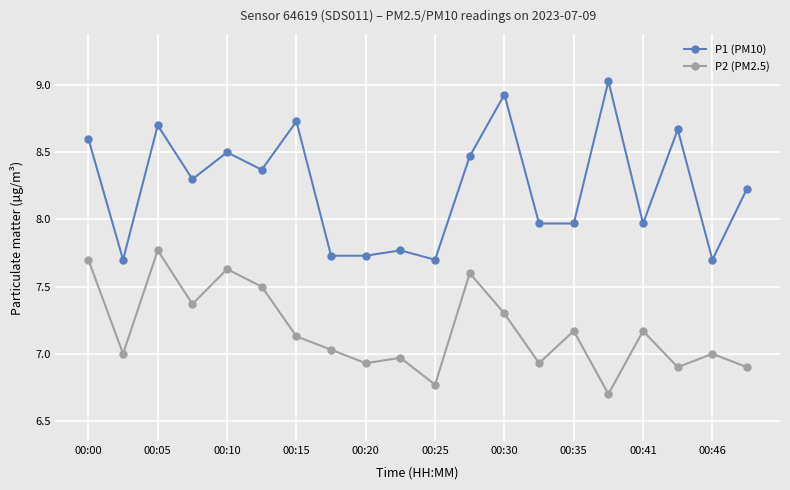

True or false: P2 (PM2.5) and P1 (PM10) intersect in this chart.

False